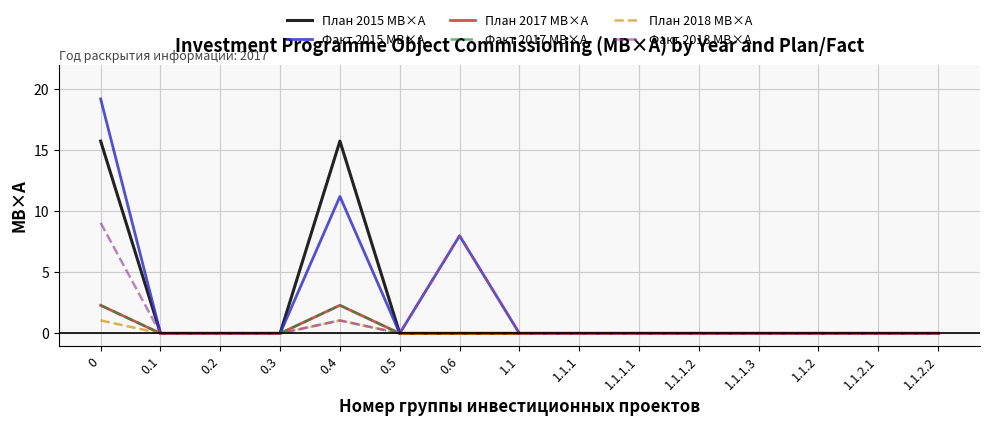

The Факт 2015 МВ×А series shows 0.0 at 0.2. True or false?

True